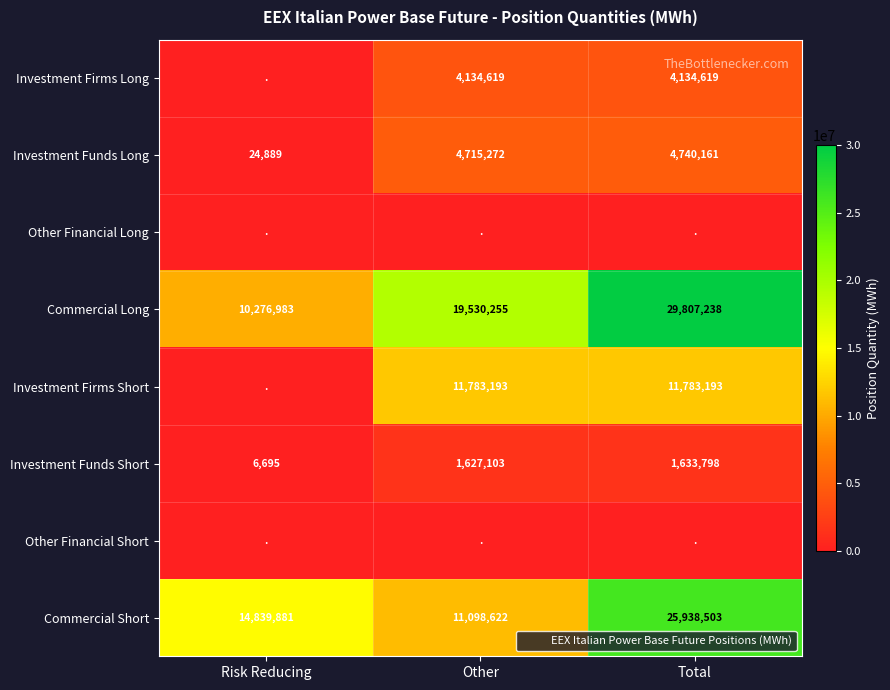

Is the value of Investment Firms Long at Total greater than the value of Other Financial Short at Total?

Yes